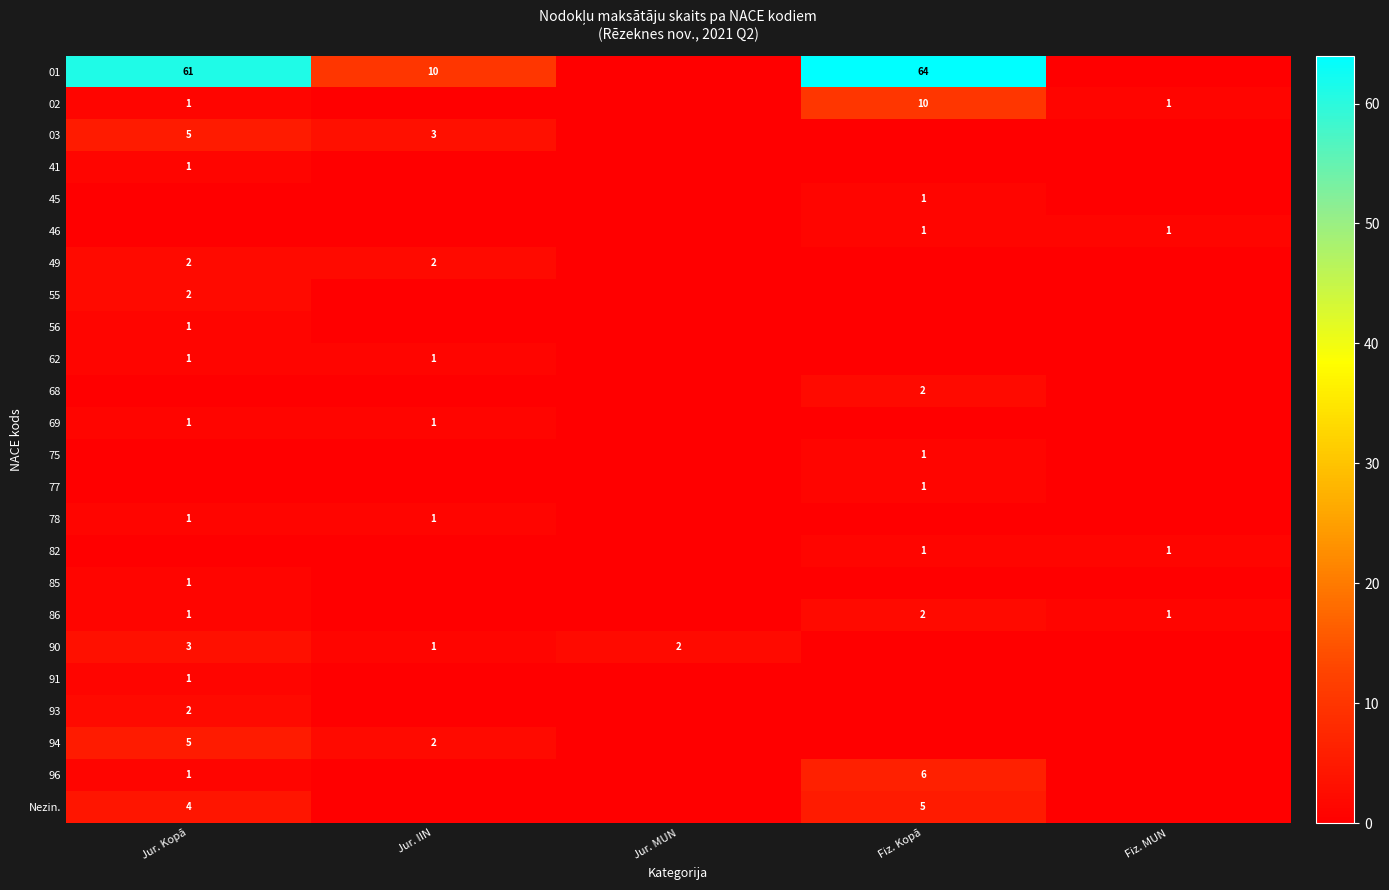

The 96 series shows 6 at Fiz. Kopā. True or false?

True